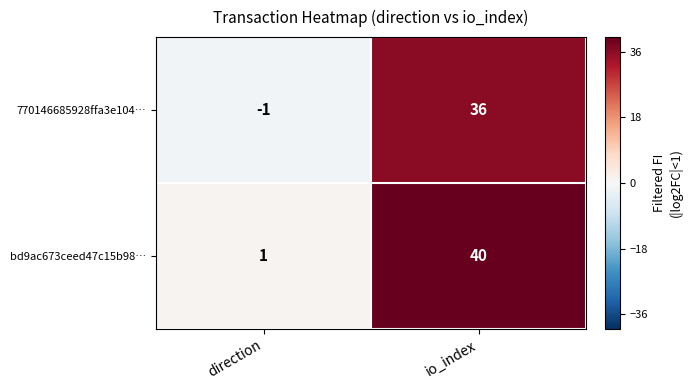

At which category is the sum across all series the highest?

io_index